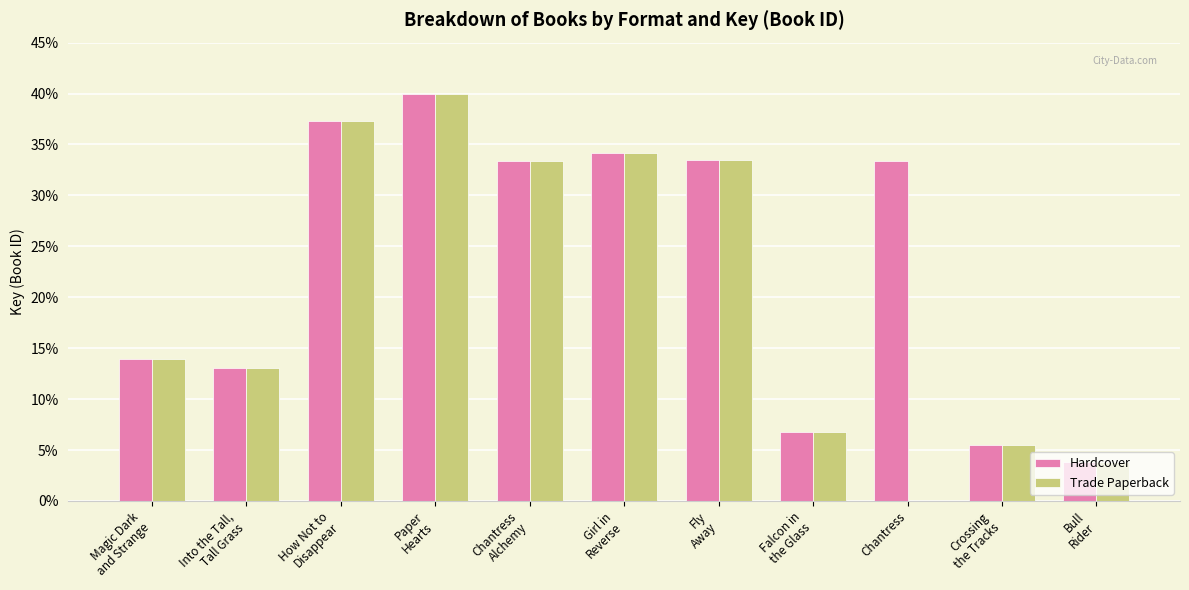

What is the greatest value displayed?

40.0